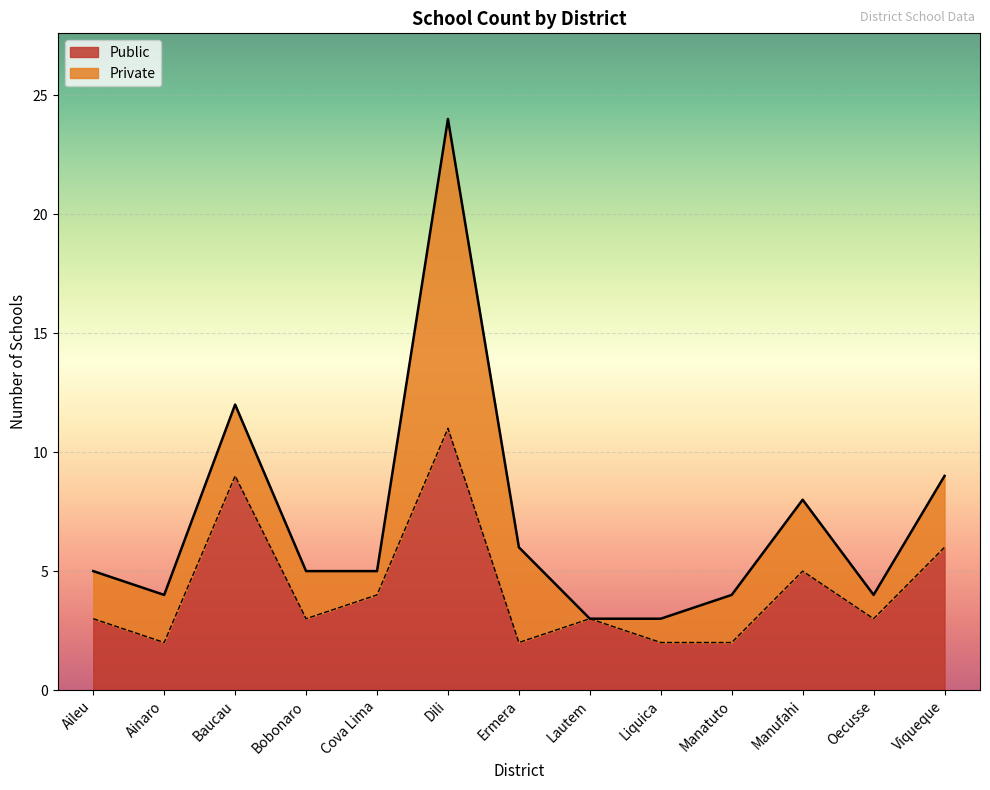

True or false: the data shows 4 at Viqueque.

False